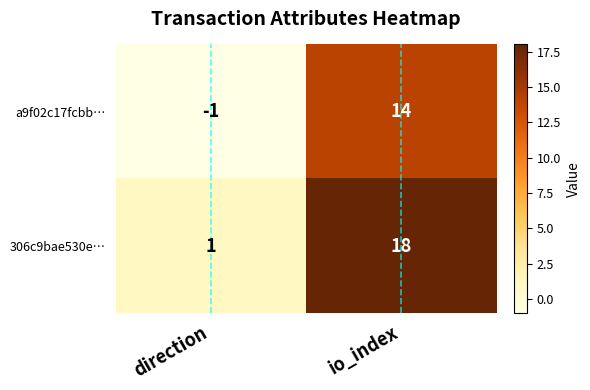

What is the average value of the 306c9bae530e… series?

10